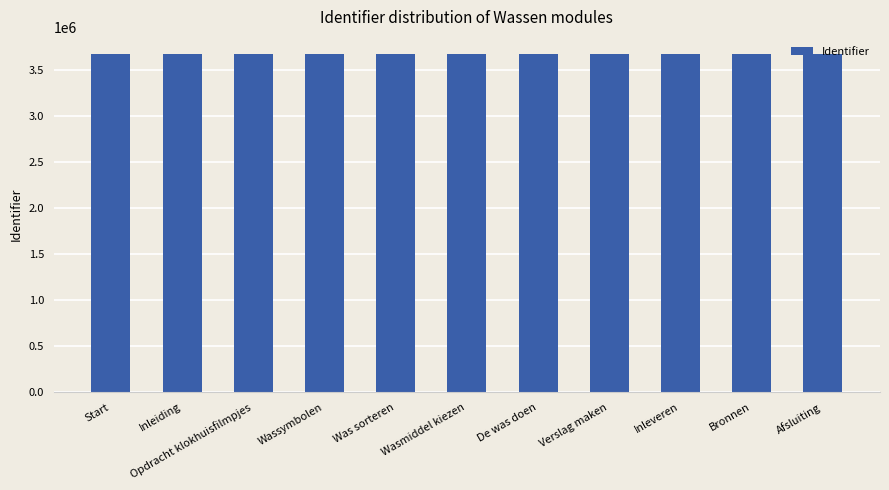

What is the change in value from Inleiding to Inleveren?

+33